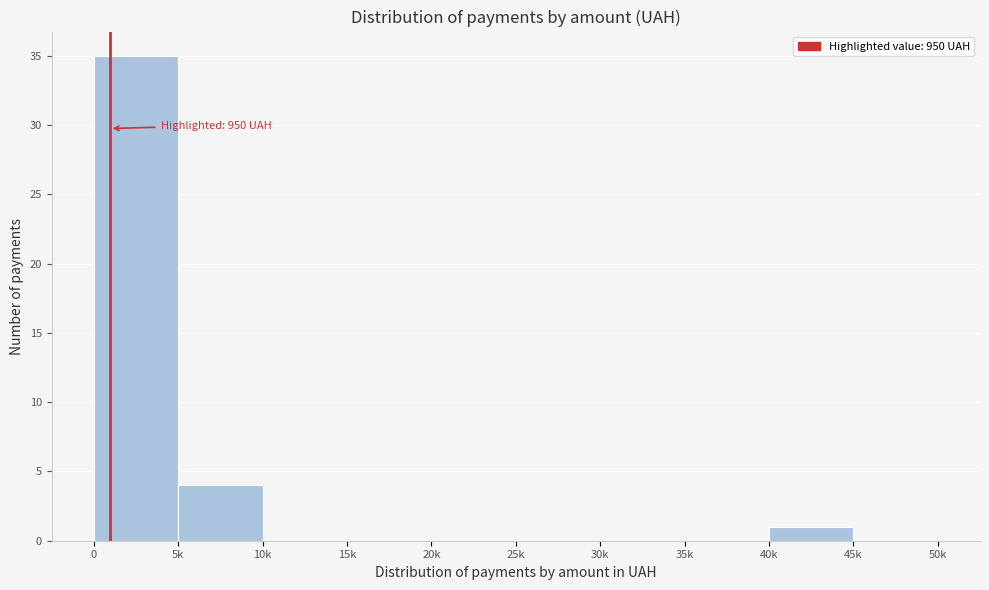

Reading left to right, list all the values displayed in this chart.

0=35	5k=4	10k=0	15k=0	20k=0	25k=0	30k=0	35k=0	40k=1	45k=0